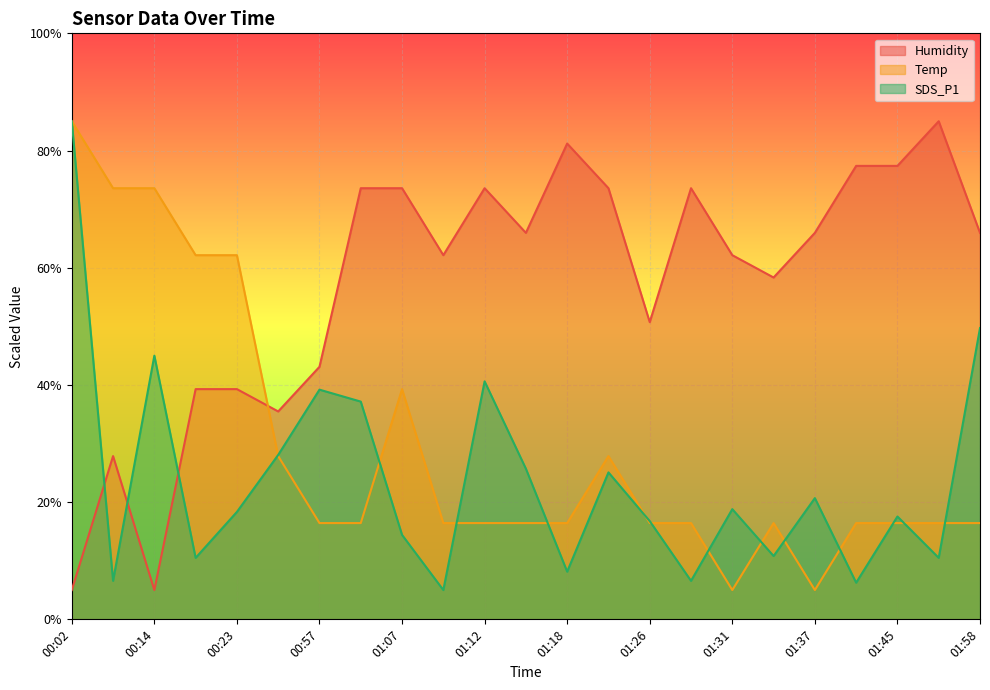

At 01:15, list the series in order from largest to smallest.

Humidity, SDS_P1, Temp